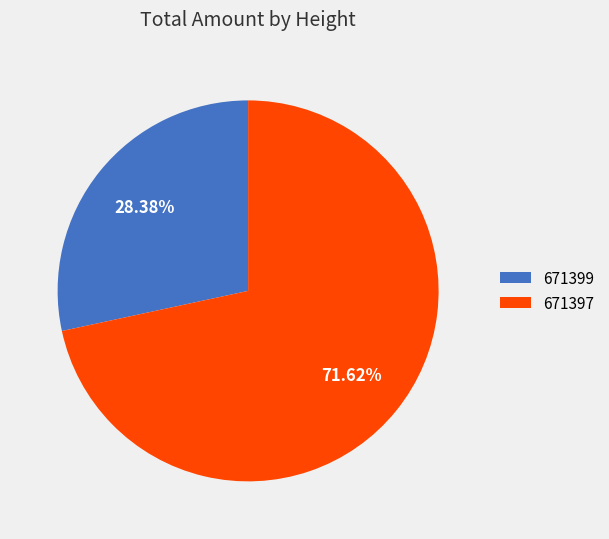

Rank the categories by value from highest to lowest.

671397, 671399